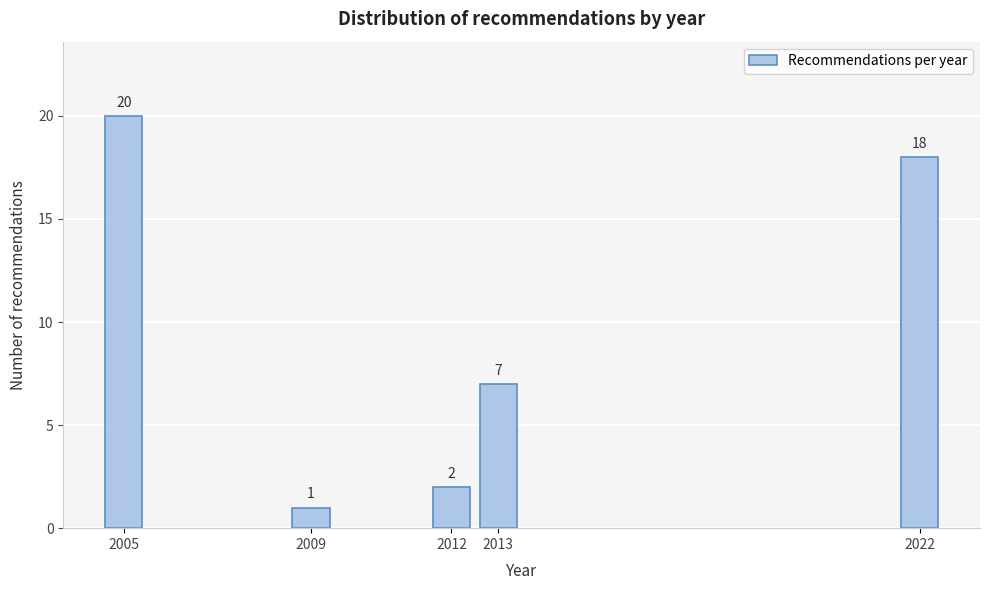

Reading left to right, transcribe all the data shown in this chart.

2005=20	2009=1	2012=2	2013=7	2022=18